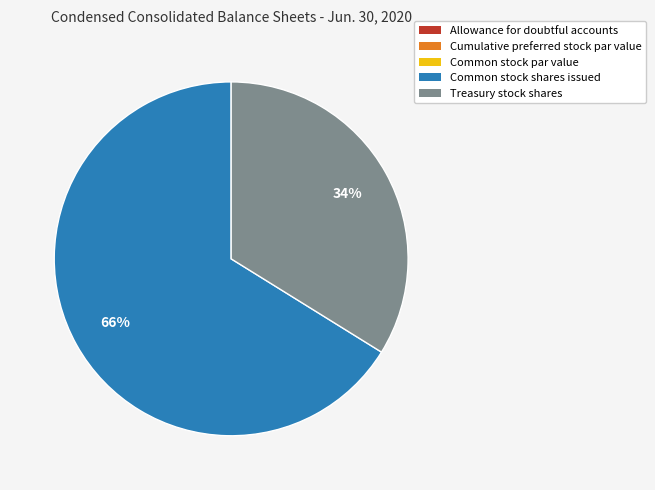

What is the largest slice in the pie chart?

Common stock shares issued